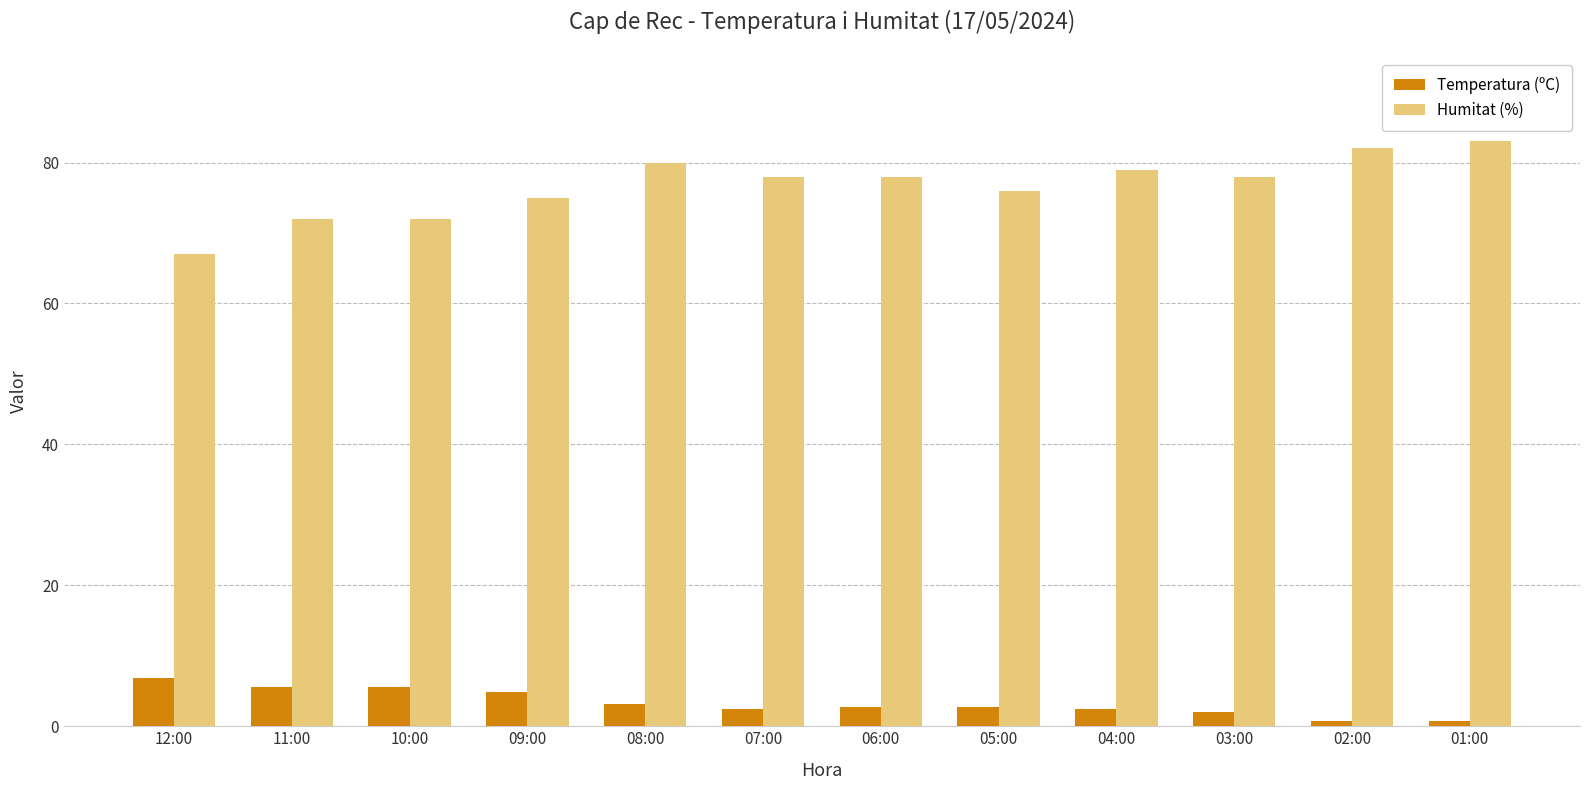

Is the value of Temperatura (ºC) at 09:00 greater than the value of Humitat (%) at 05:00?

No